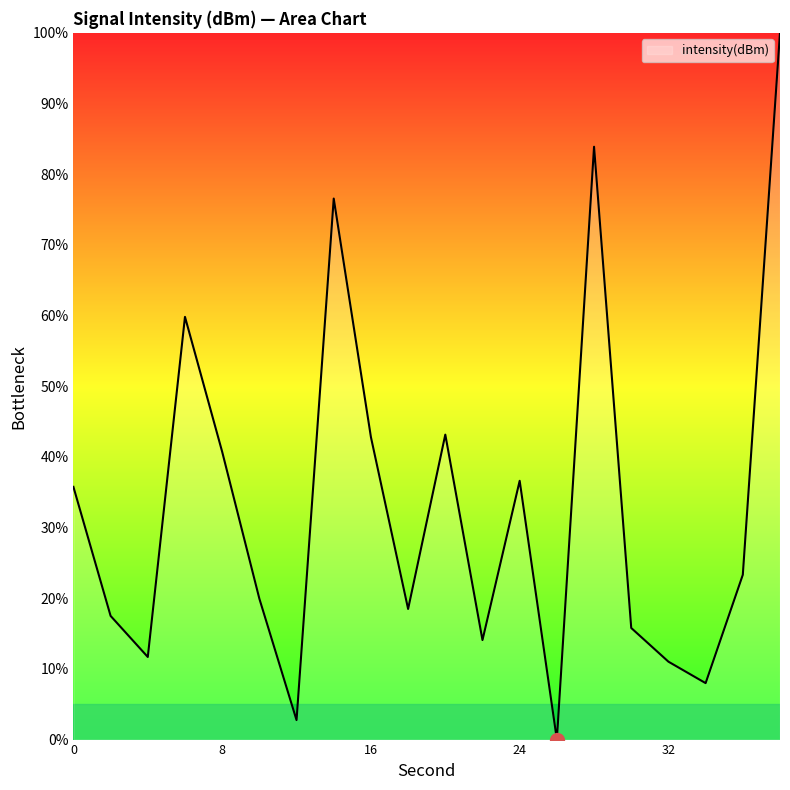

How many positive values are there?

19